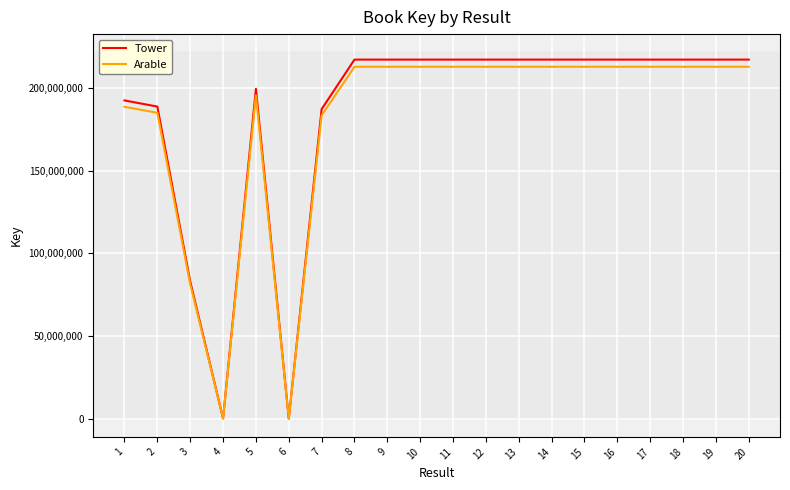

What is the highest value of the Tower series?

217412834.0